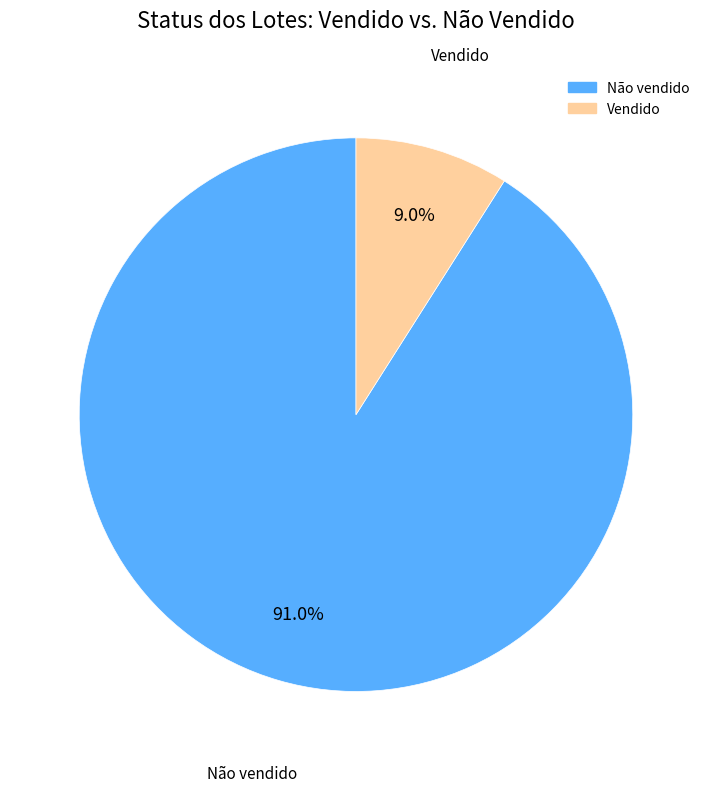

To the nearest percent, what is the difference between the Vendido and Não vendido slice percentages?

82%